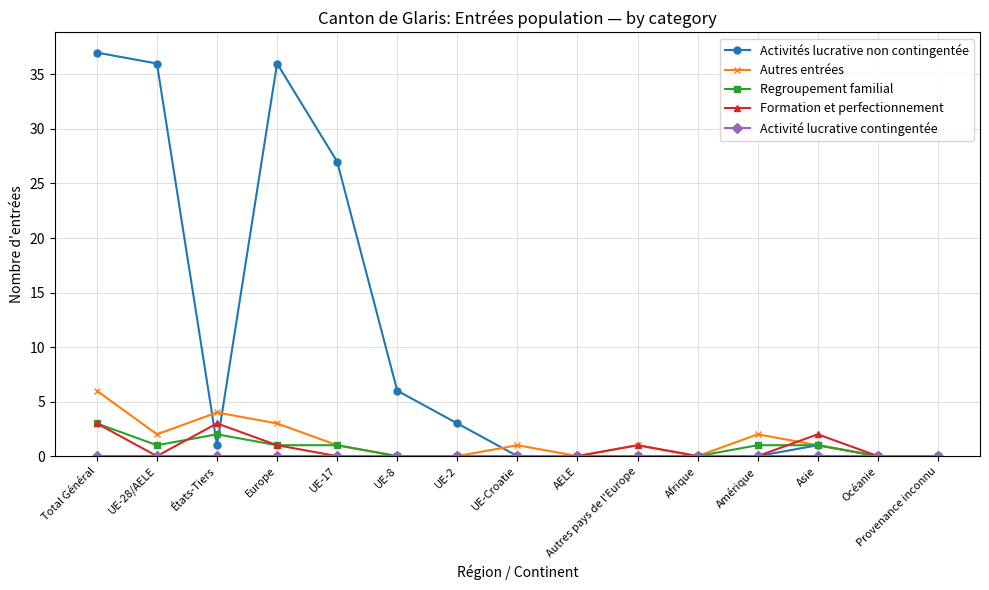

The Regroupement familial series shows 0 at UE-Croatie. True or false?

True